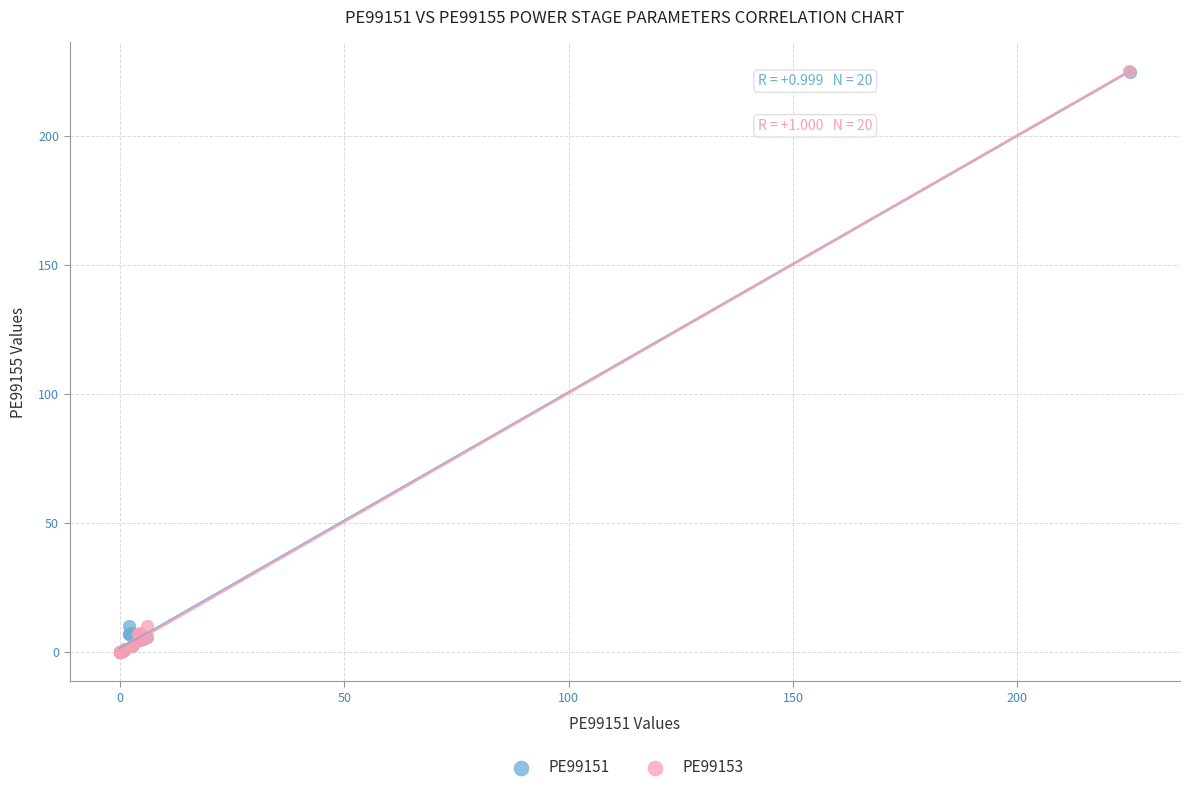

Which series has the widest spread of Y values?

PE99153